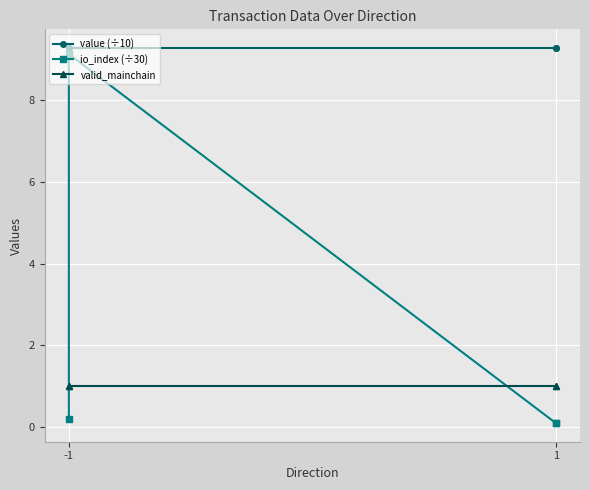

How many lines are shown in the chart?

3